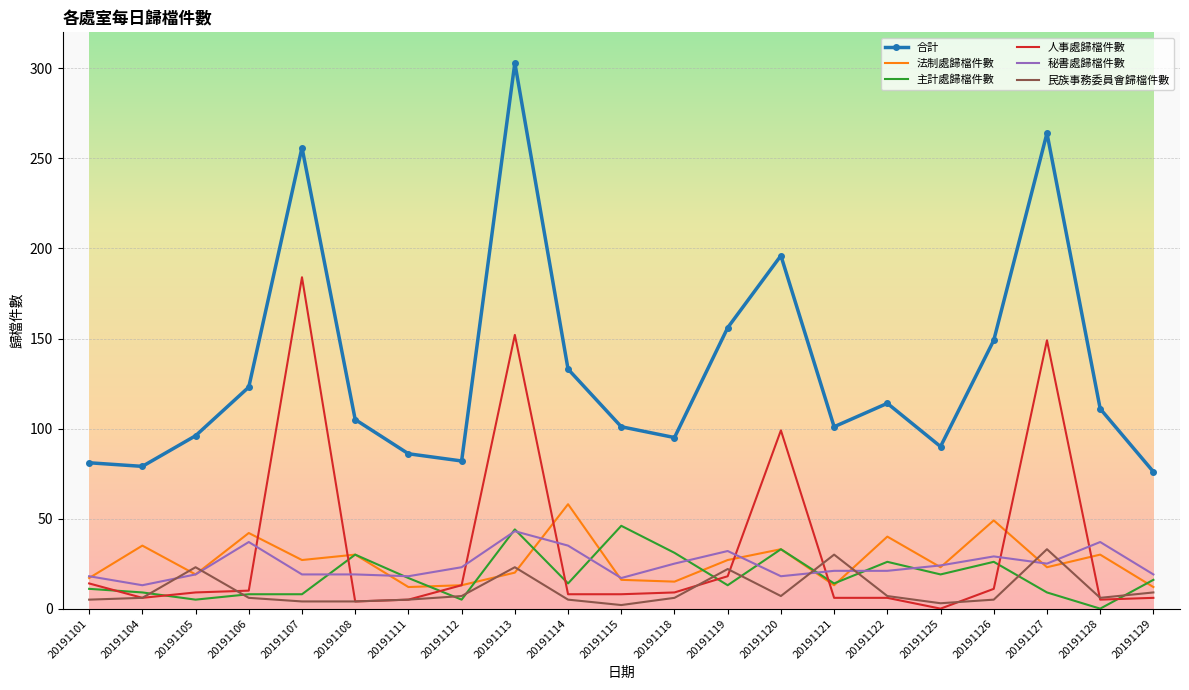

True or false: 人事處歸檔件數 and 主計處歸檔件數 intersect in this chart.

True